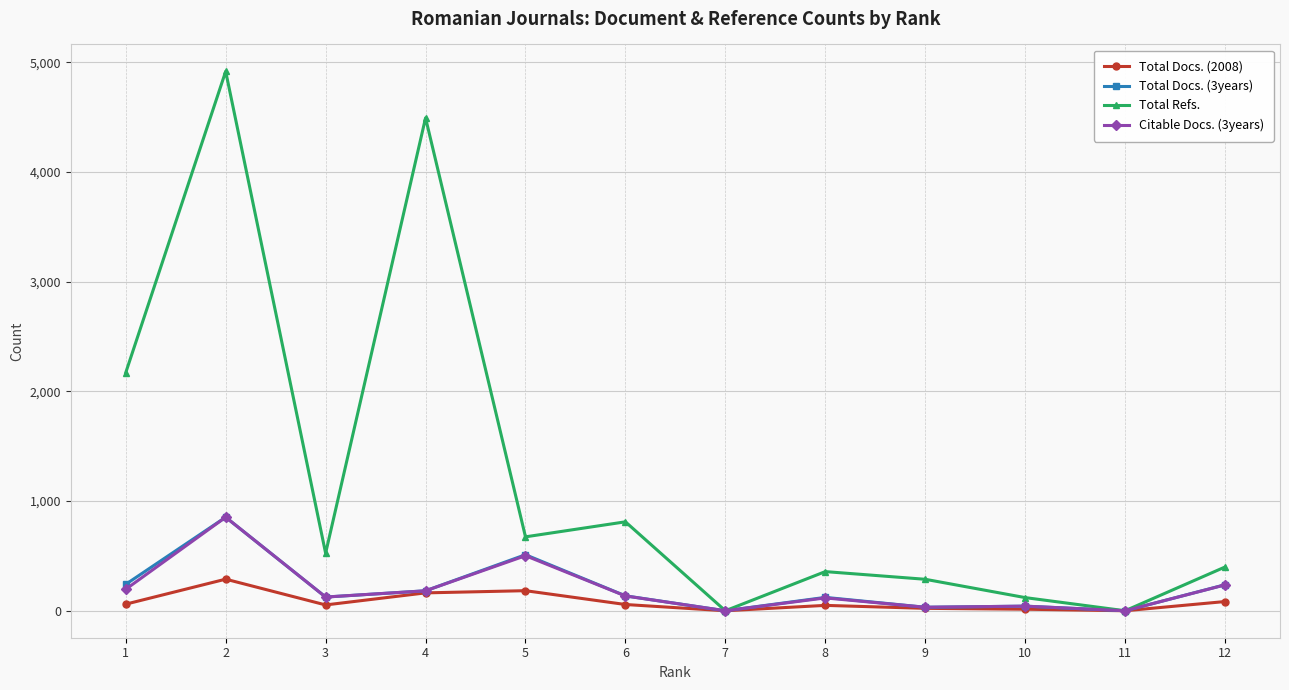

Between 4 and 5, which series saw the biggest shift?

Total Refs.